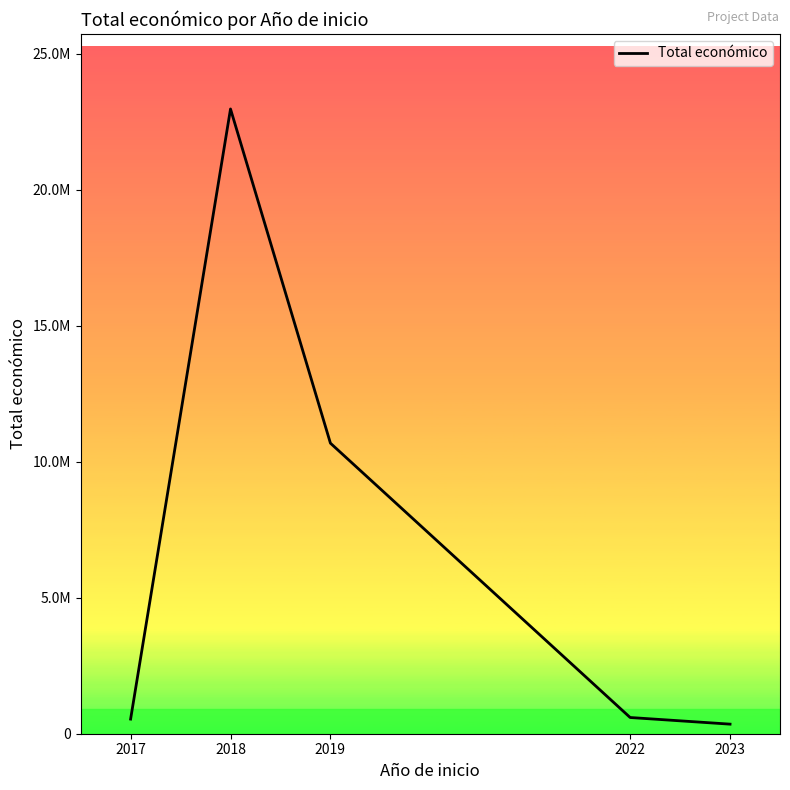

What is the difference between the second highest and minimum values?

10332195